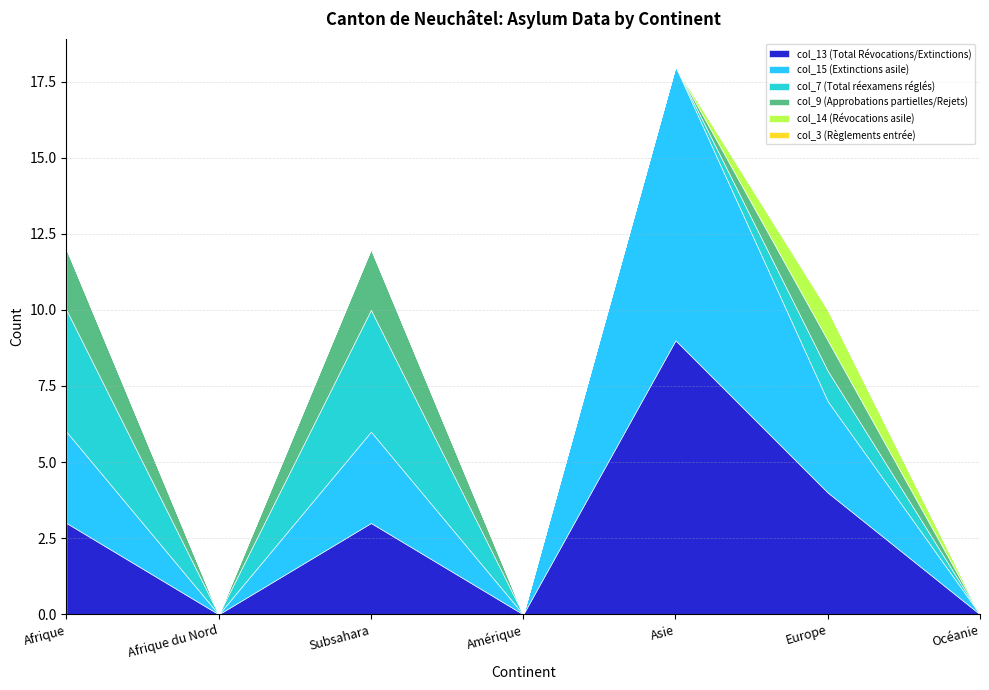

Where is the first local maximum for col_9 (Approbations partielles/Rejets)?

Subsahara